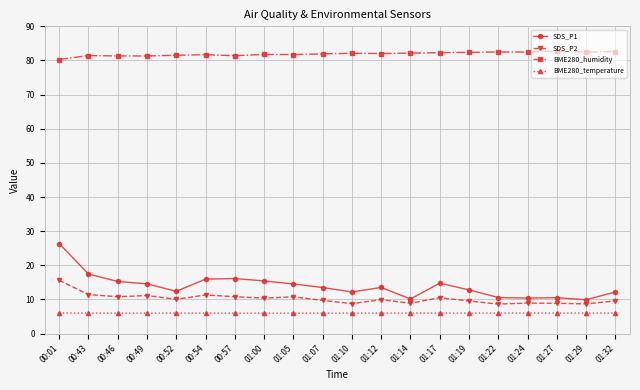

What is the value of the SDS_P1 point at the 7th from the left?

16.1